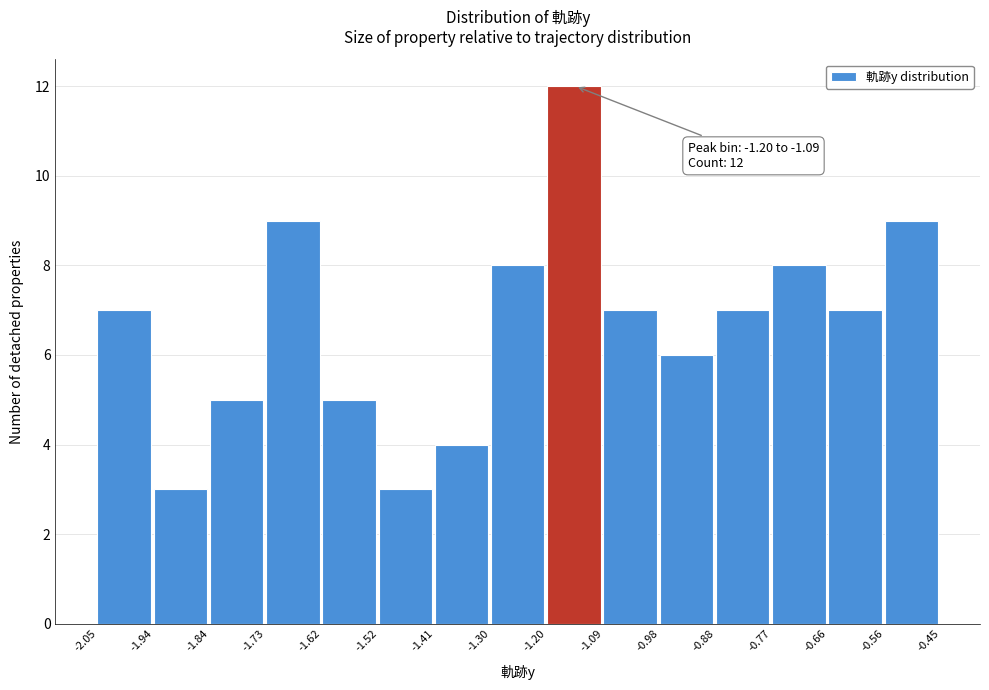

Over which range of the x-axis is the bar tallest?

-1.20 to -1.09